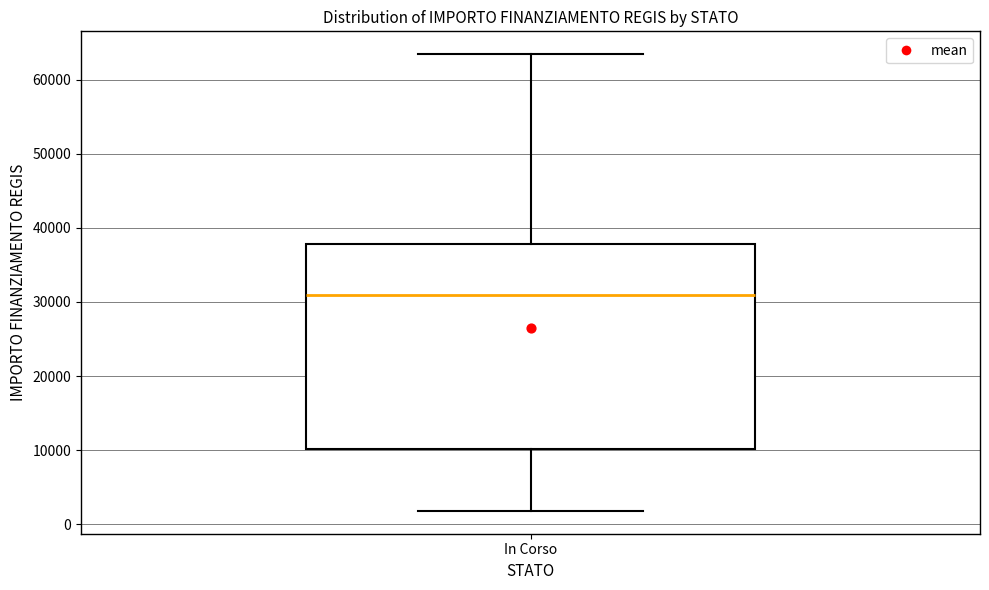

Transcribe this box plot: give where the median line is, the range the box spans, and where the two whiskers end, as read against the y-axis. The values are not printed on the chart, so give them approximately, as read against the axis.

median 31000, box 10000 to 38000, whiskers 2000 to 63000